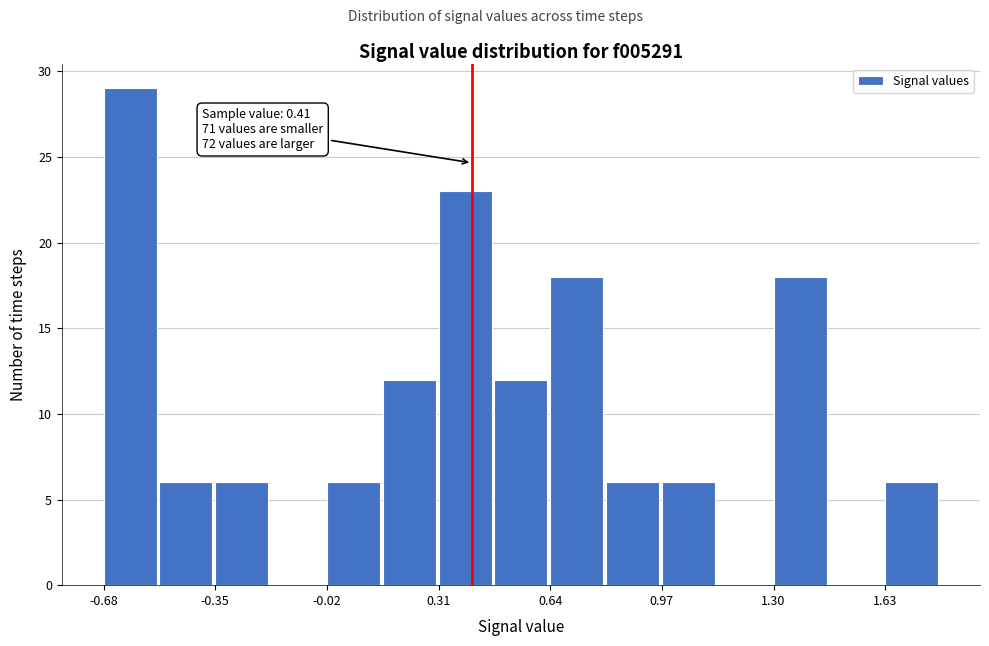

Around what value on the x-axis is the tallest bar? Give the approximate position of its centre, as read against the axis.

-0.60